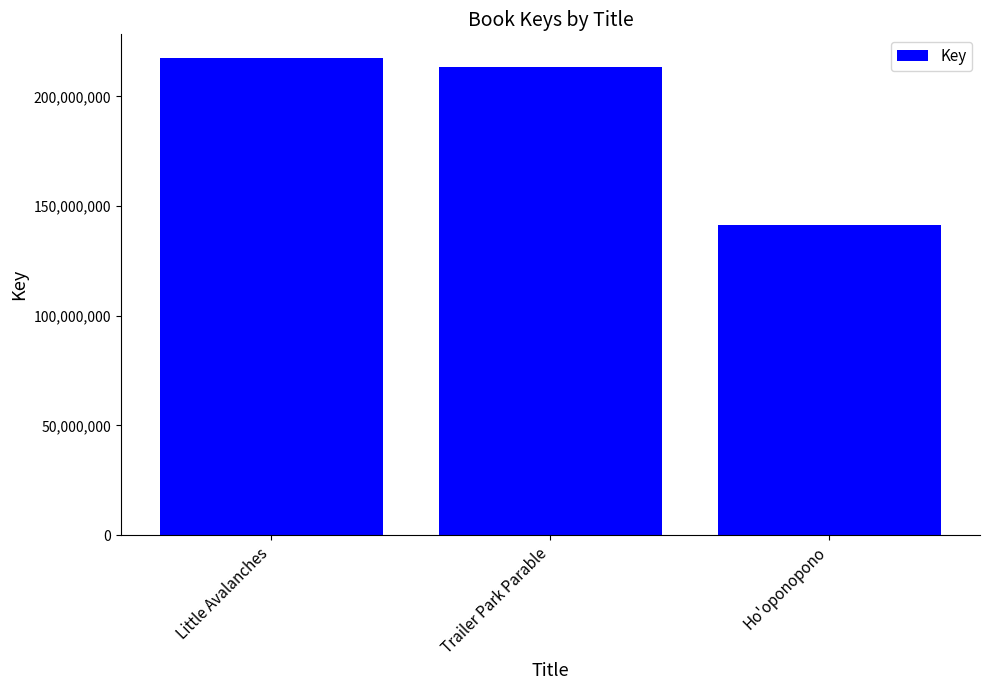

What is the label of the 3rd bar from the left?

Ho'oponopono